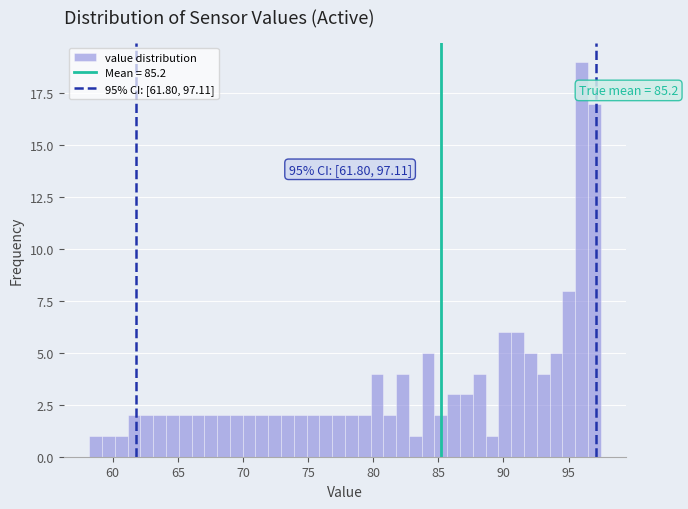

Read against the x-axis, roughly where is the centre of the tallest bar?

96.0